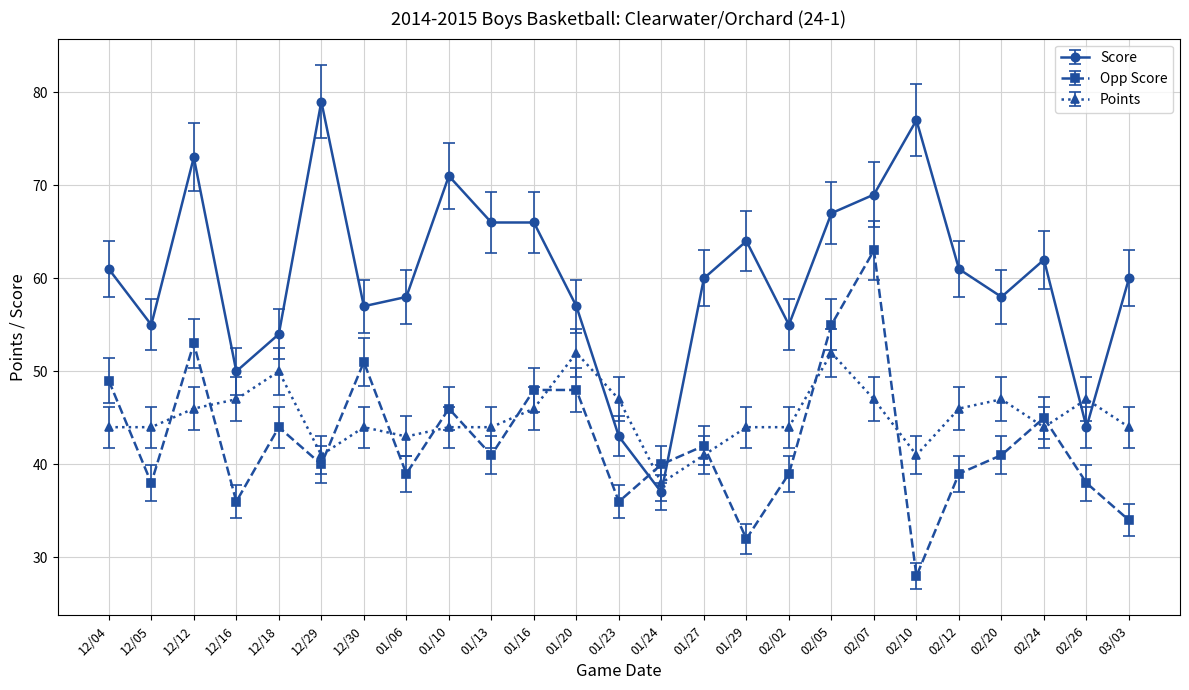

Which category has the lowest value across all series?

02/10